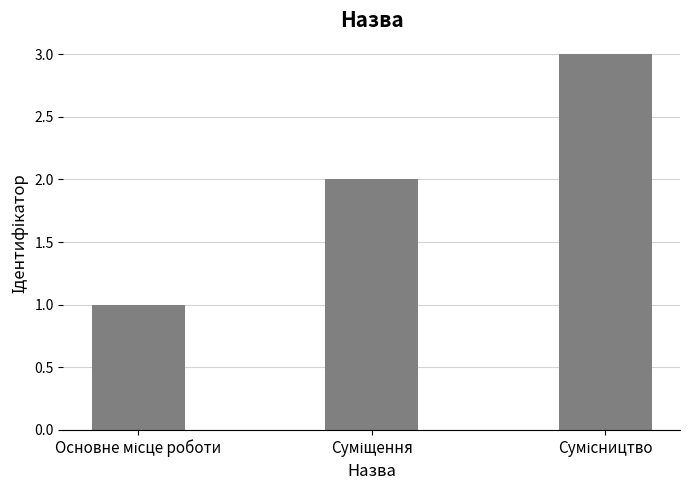

What is the sum of all values?

6